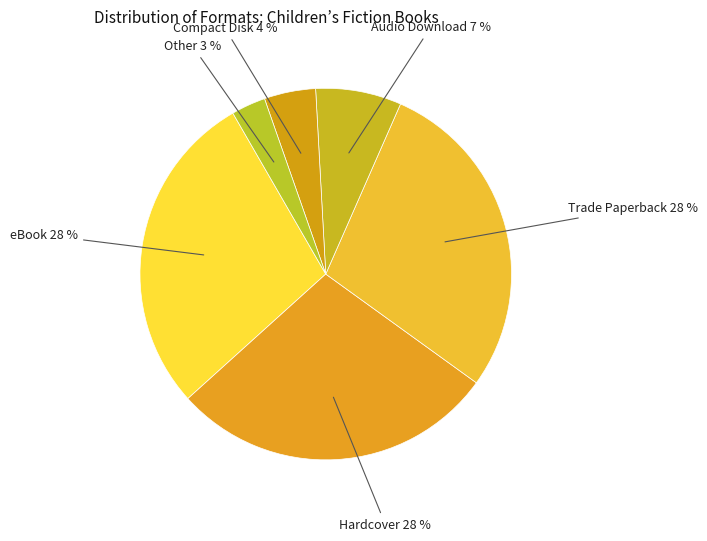

Is there any slice that represents more than half of the pie?

No